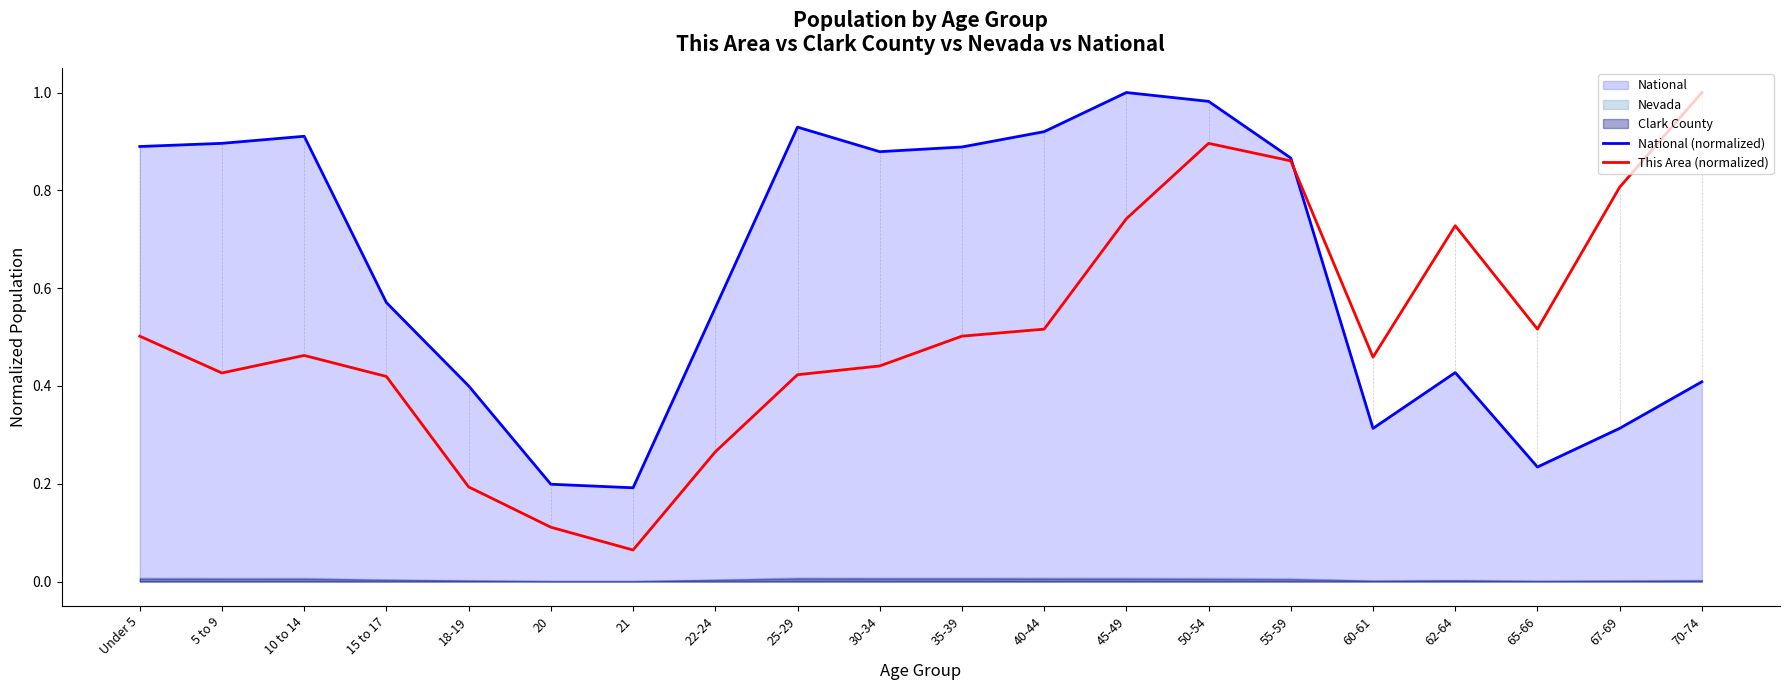

What is the smallest value displayed?

0.1